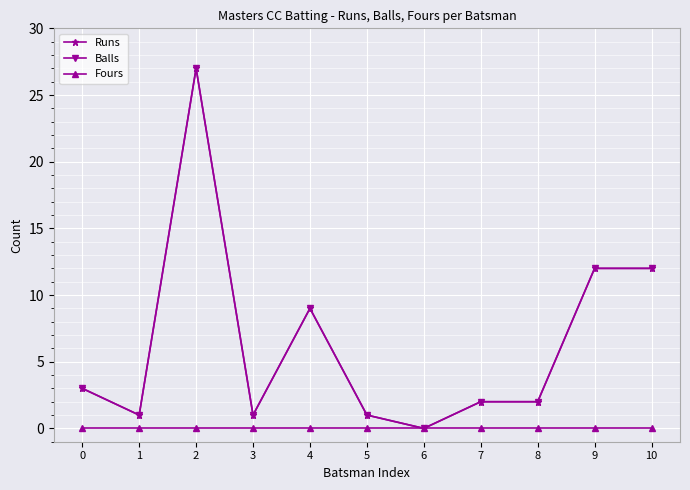

Count the number of data series in this chart.

3